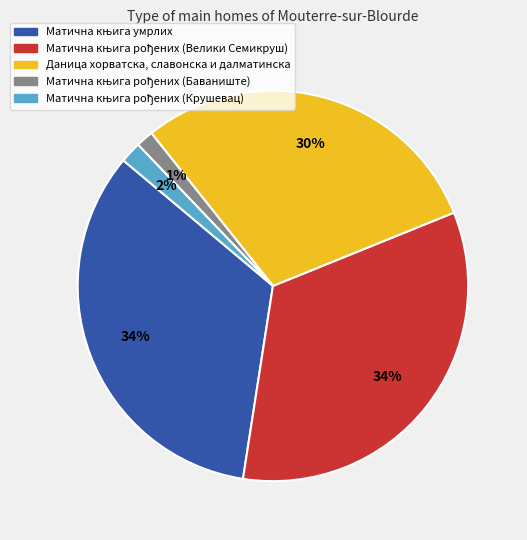

To the nearest percent, what is the average slice percentage?

20%